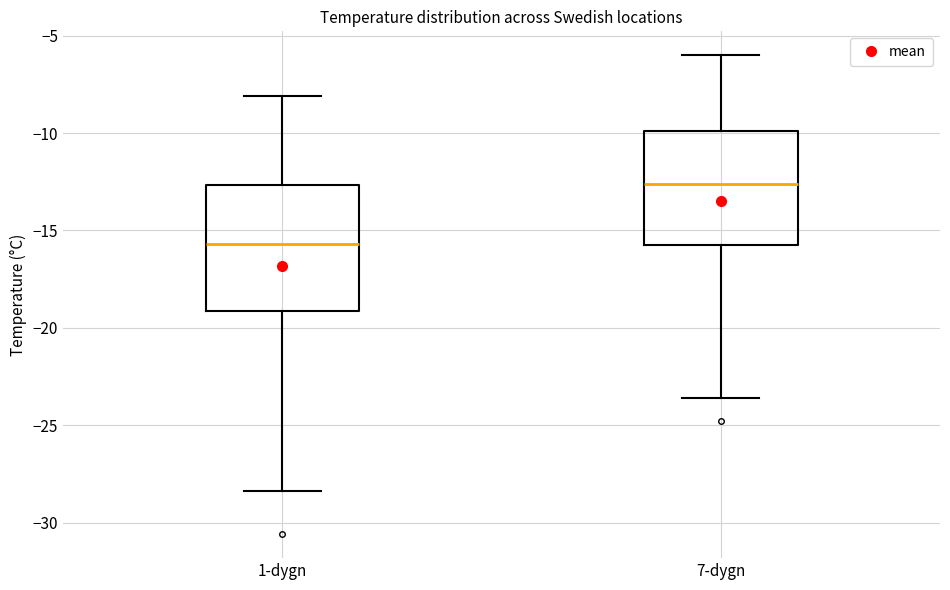

Reading left to right, transcribe this box plot: for each box, give where its median line is, the range the box spans, and where its two whiskers end, as read against the y-axis. The values are not printed on the chart, so give them approximately, as read against the axis.

1-dygn: median -15.5, box -19.0 to -12.5, whiskers -28.5 to -8.0
7-dygn: median -12.5, box -15.5 to -10.0, whiskers -23.5 to -6.0